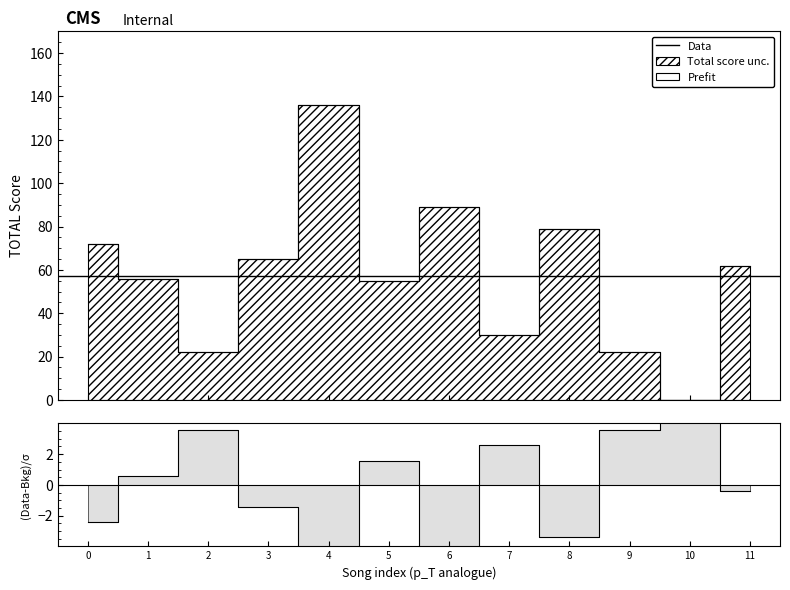

At how many categories does at least one series exceed 114?

1